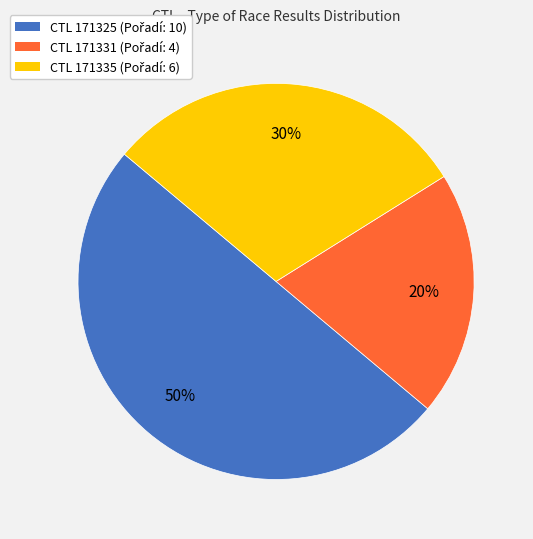

To the nearest percent, what is the difference between the largest and smallest slice percentages?

30%